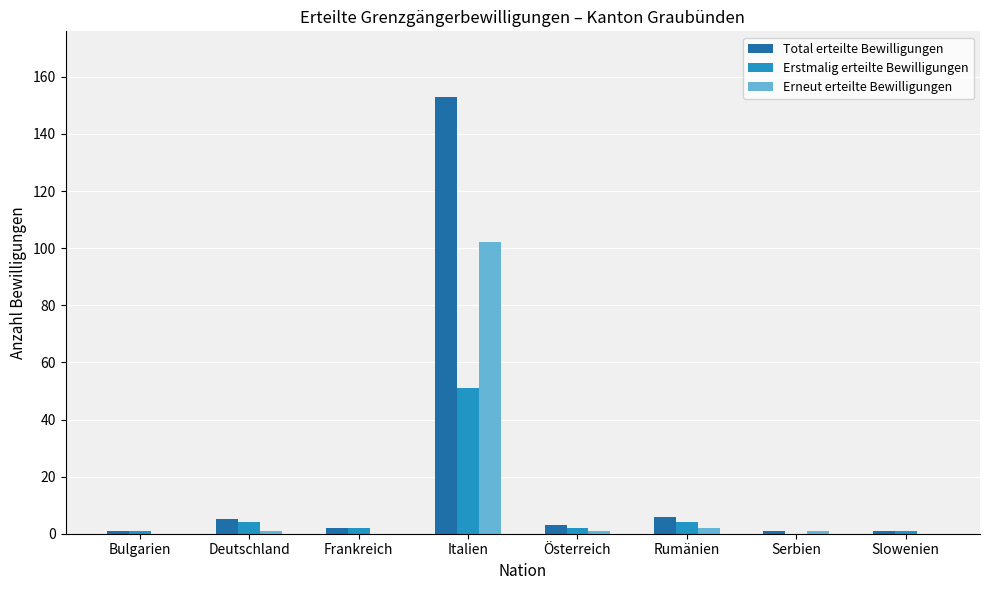

At which category is the sum across all series the highest?

Italien